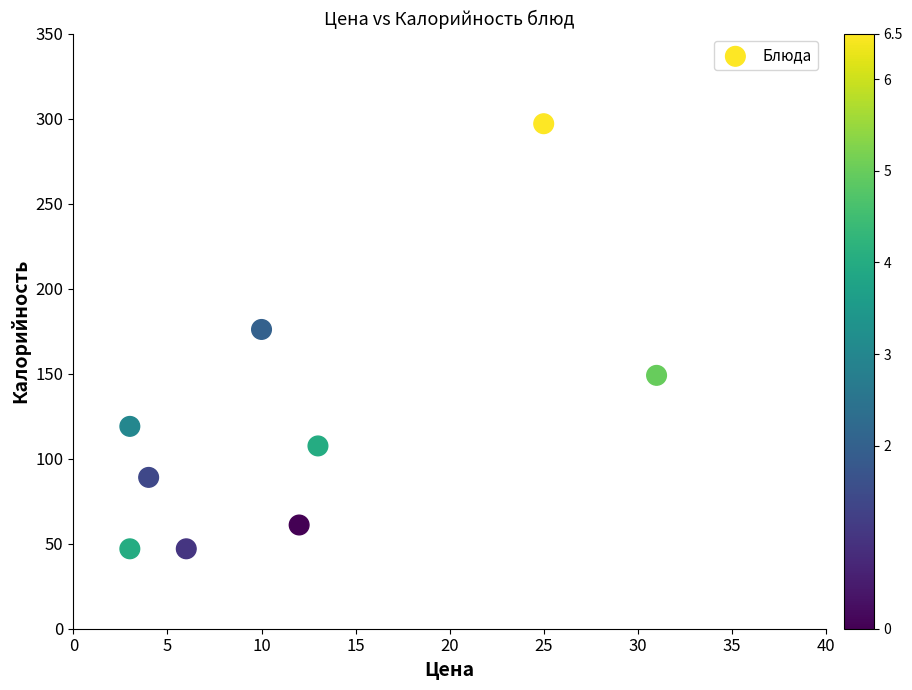

What Y value in the scatter plot is closest to 172?

176.0